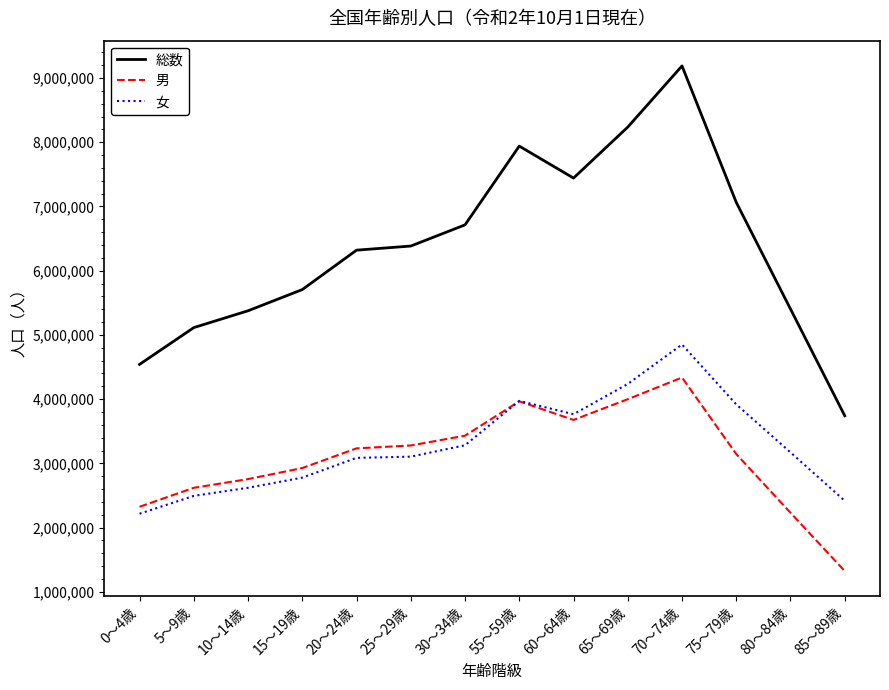

What is the highest value of the 男 series?

4336923